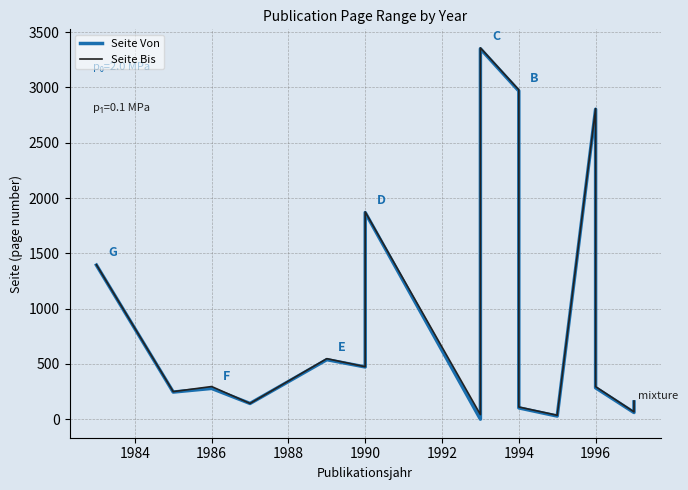

What are all the series names shown in the legend?

Seite Von, Seite Bis